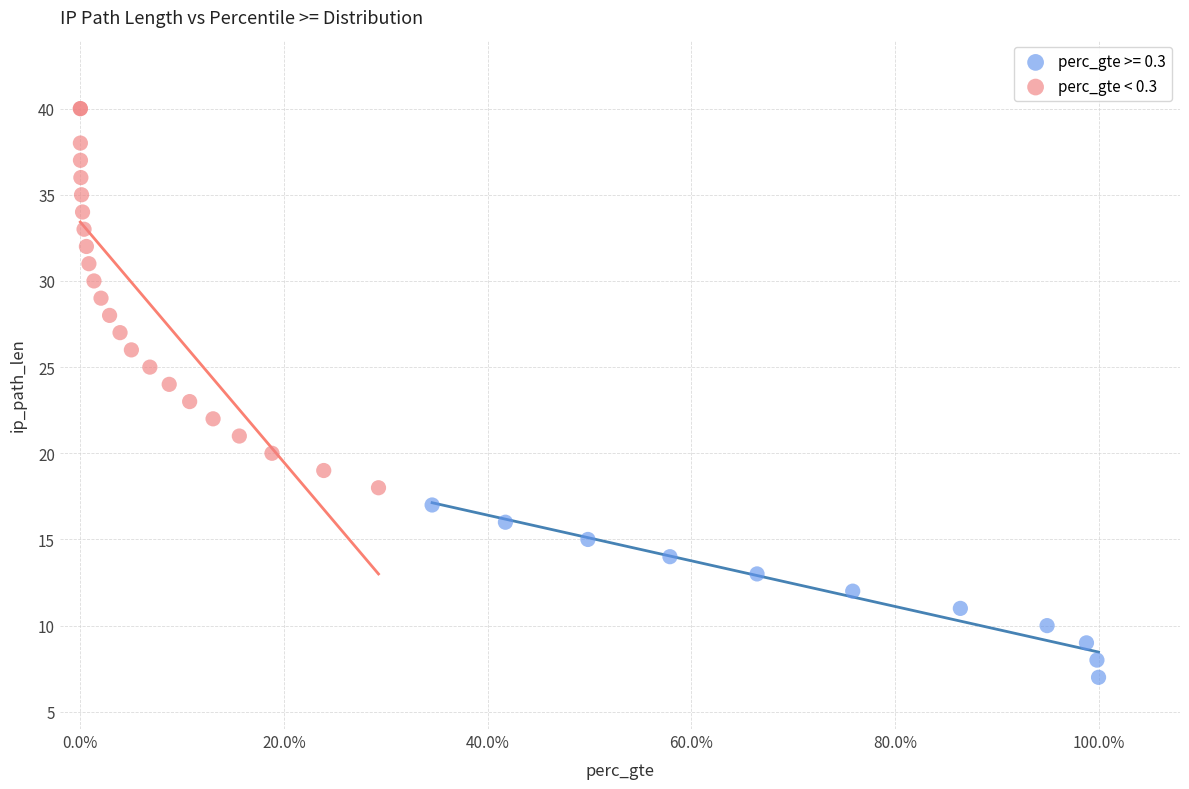

Which series reaches the minimum Y coordinate?

perc_gte >= 0.3